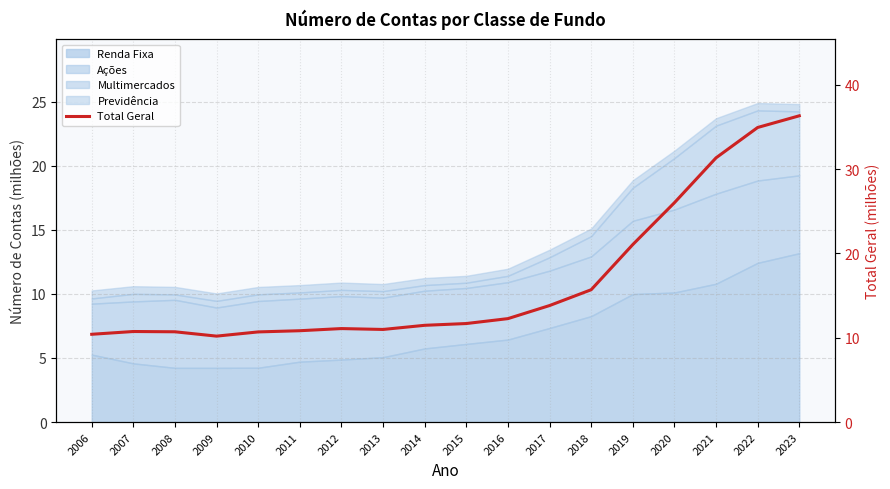

What is the change in value from 2016 to 2020?

+13.8